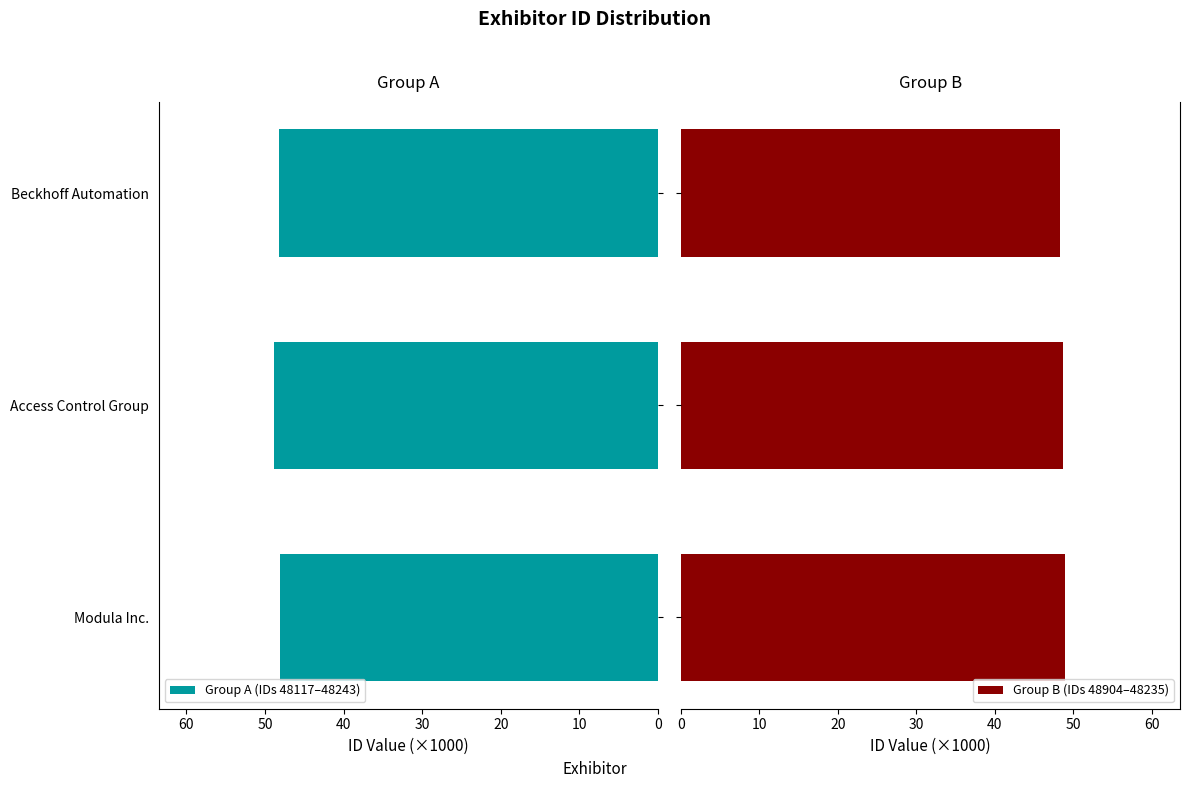

What is the greatest value displayed?

48.9